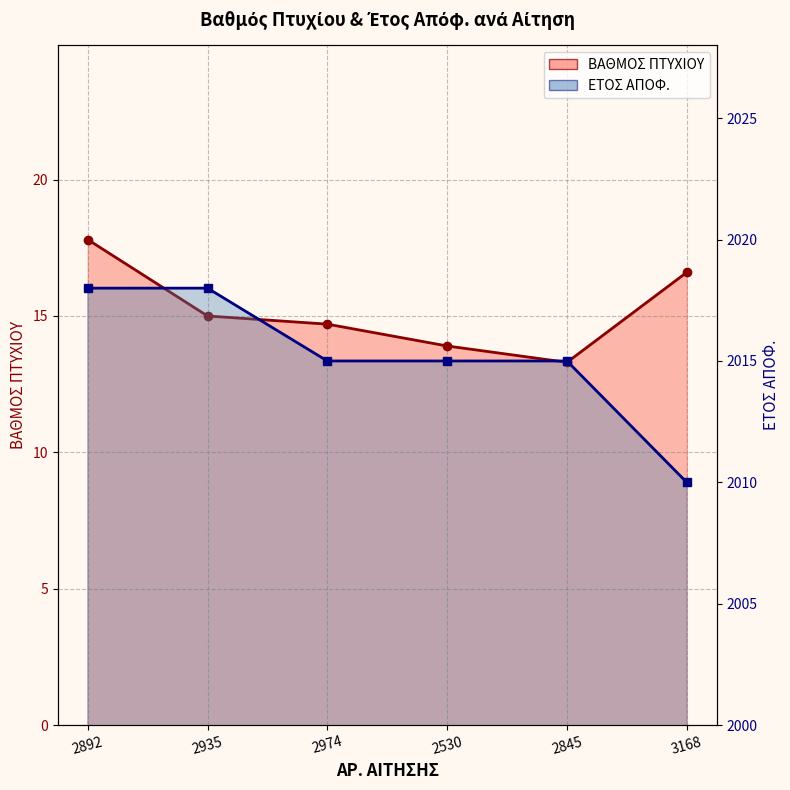

How many values in the ΕΤΟΣ ΑΠΟΦ. series exceed 2015?

2